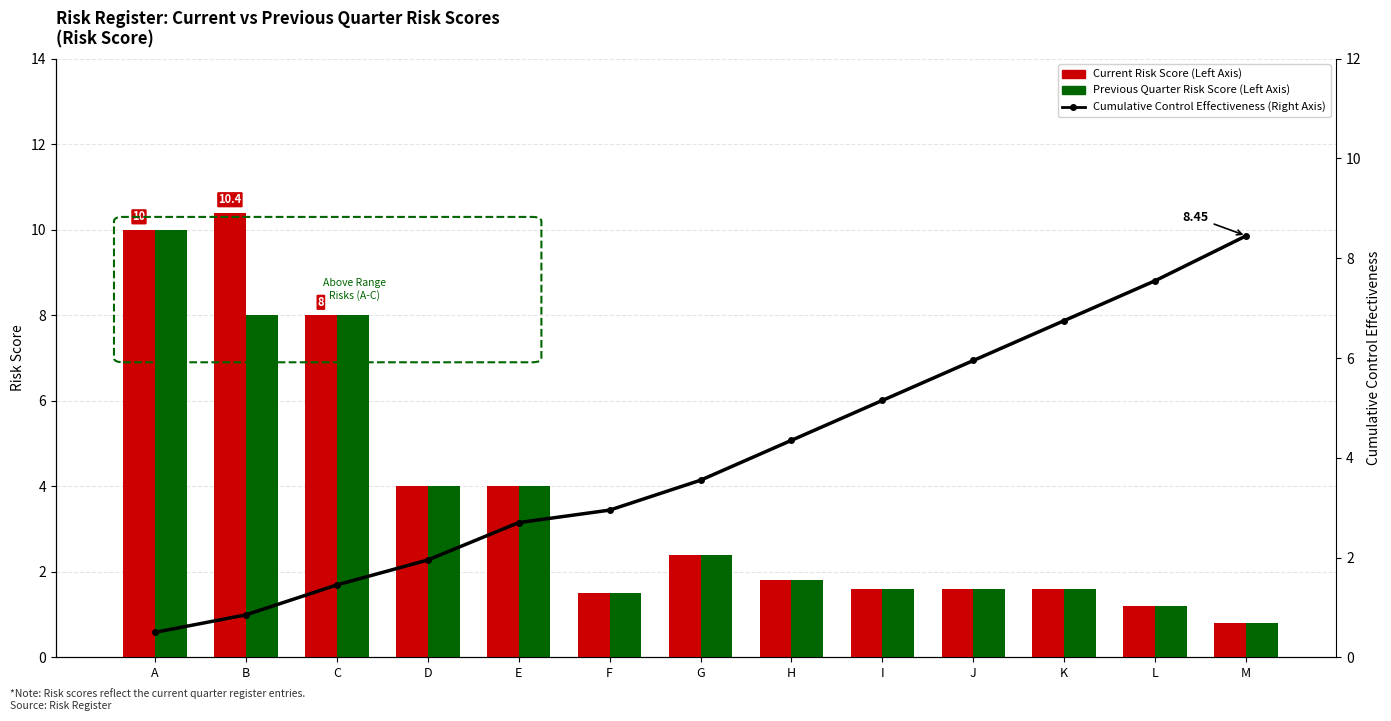

Between A and M, which series saw the biggest shift?

Current Risk Score (Left Axis)